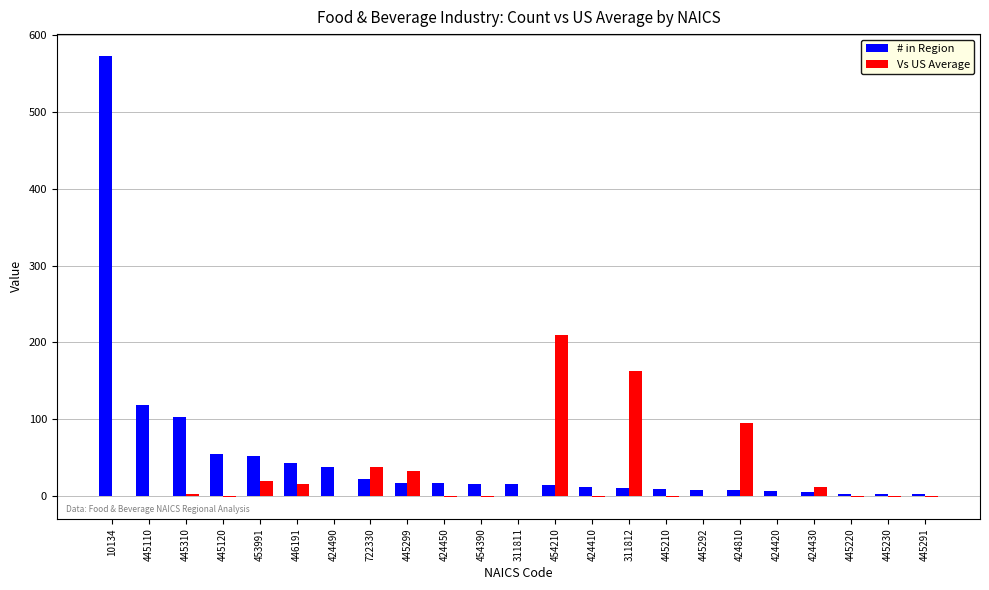

At which category is the sum across all series the highest?

10134